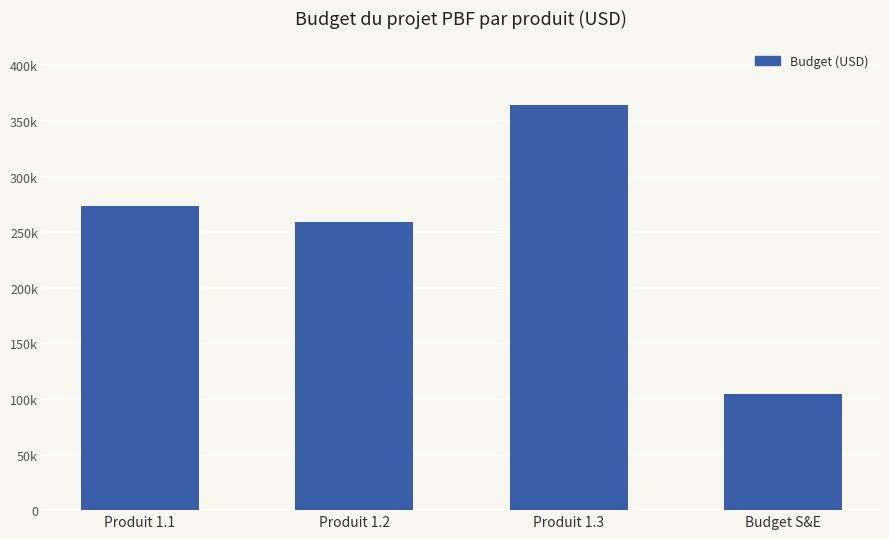

How many bars are there in total?

4